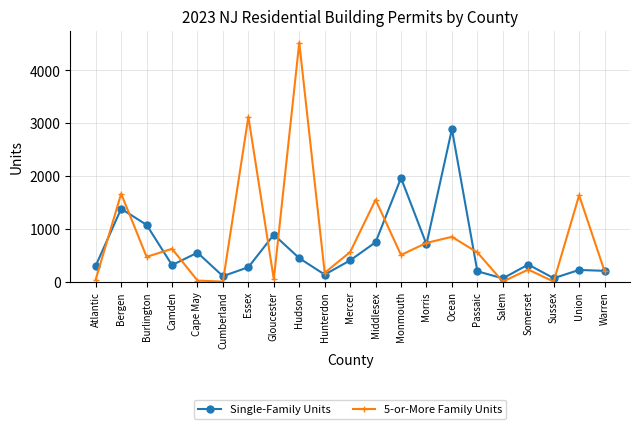

At which label does 5-or-More Family Units first exceed 504?

Bergen